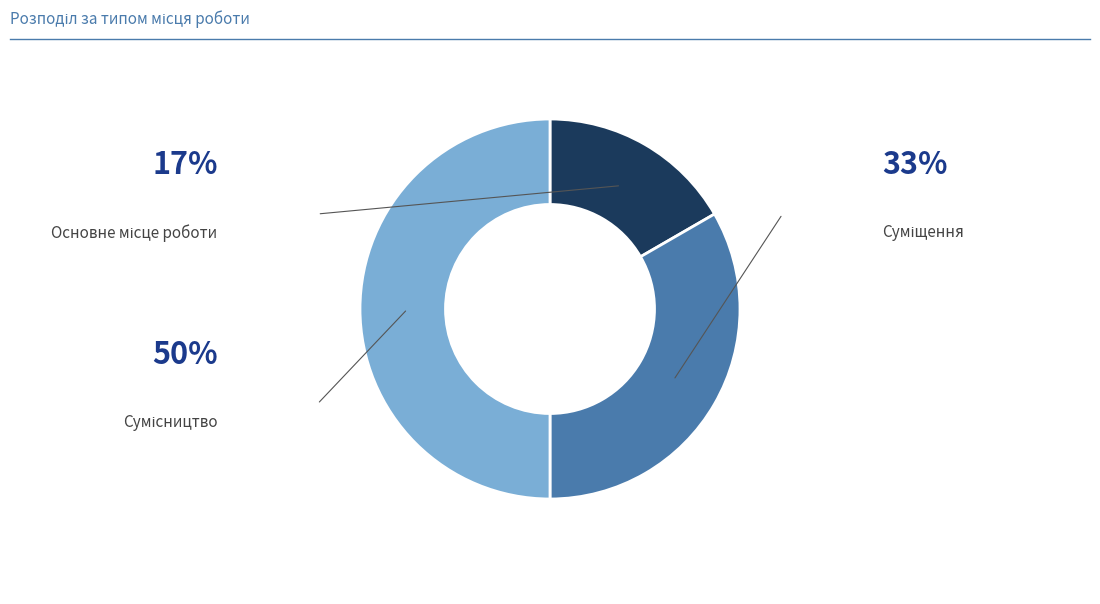

Rank the categories by value from lowest to highest.

Основне місце роботи, Суміщення, Сумісництво